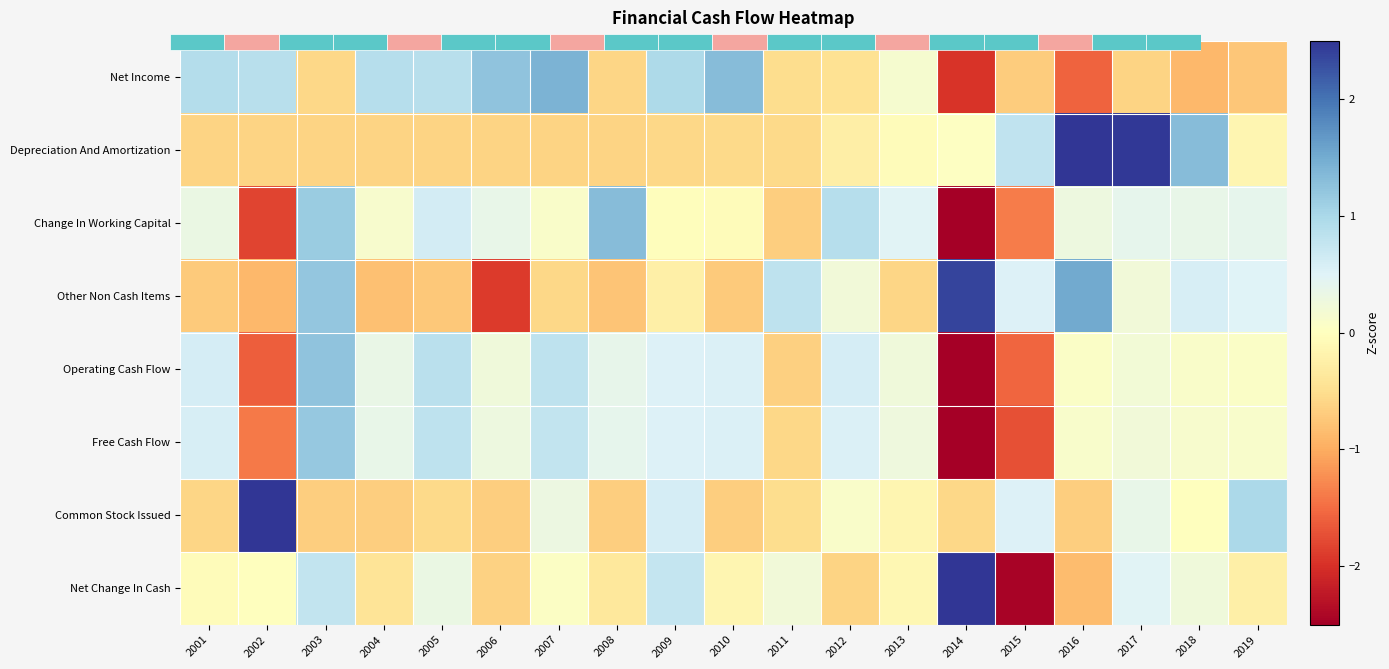

Between 2013 and 2018, which series saw the biggest shift?

Depreciation And Amortization